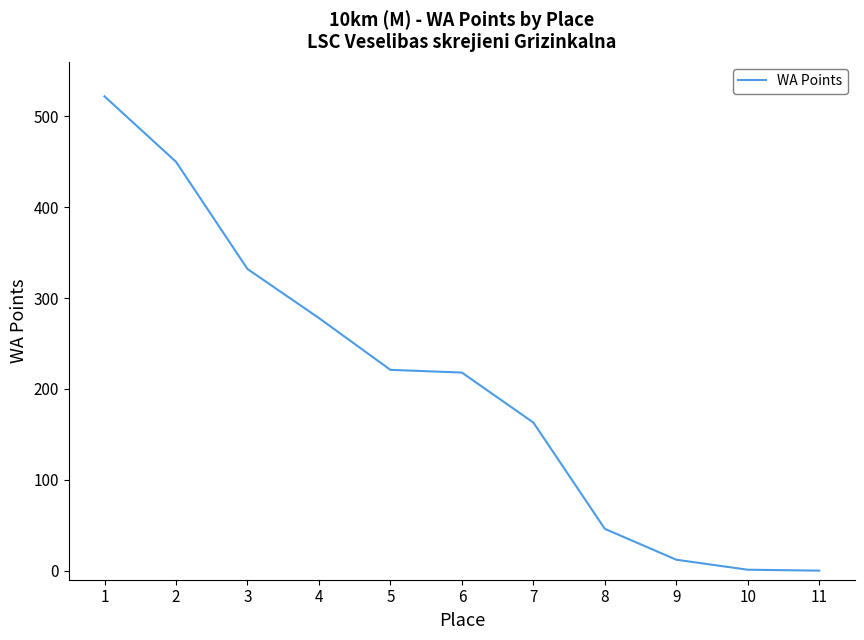

Which has a higher value, 5 or 7?

5